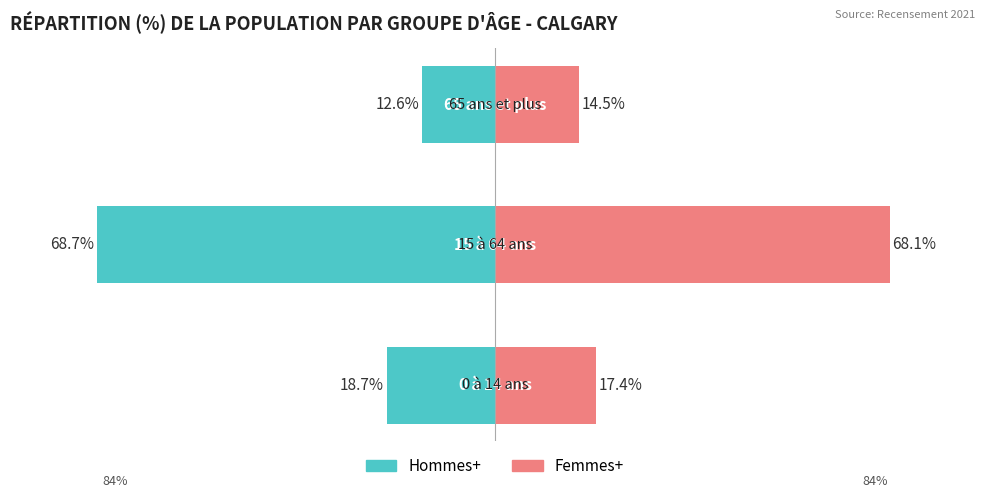

Reading left to right, what are all the values shown in this chart?

Hommes+: 0=-18.7	1=-68.7	2=-12.6
Femmes+: 0=17.4	1=68.1	2=14.5